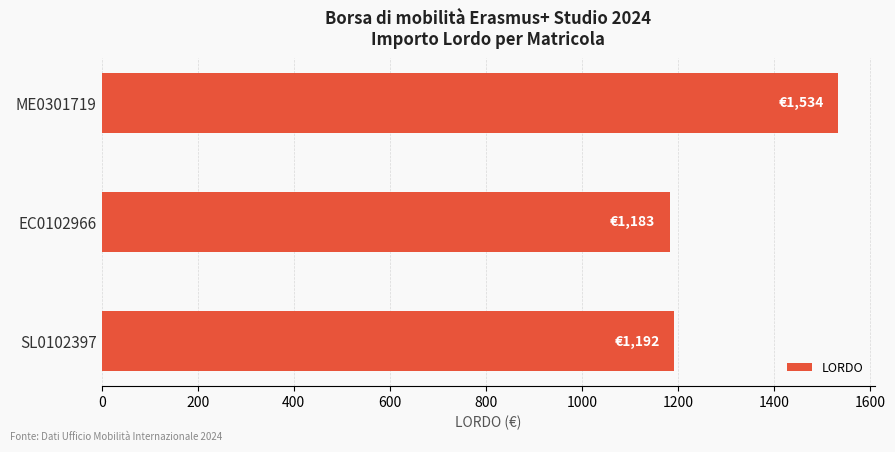

At which label is the value closest to 1358?

SL0102397